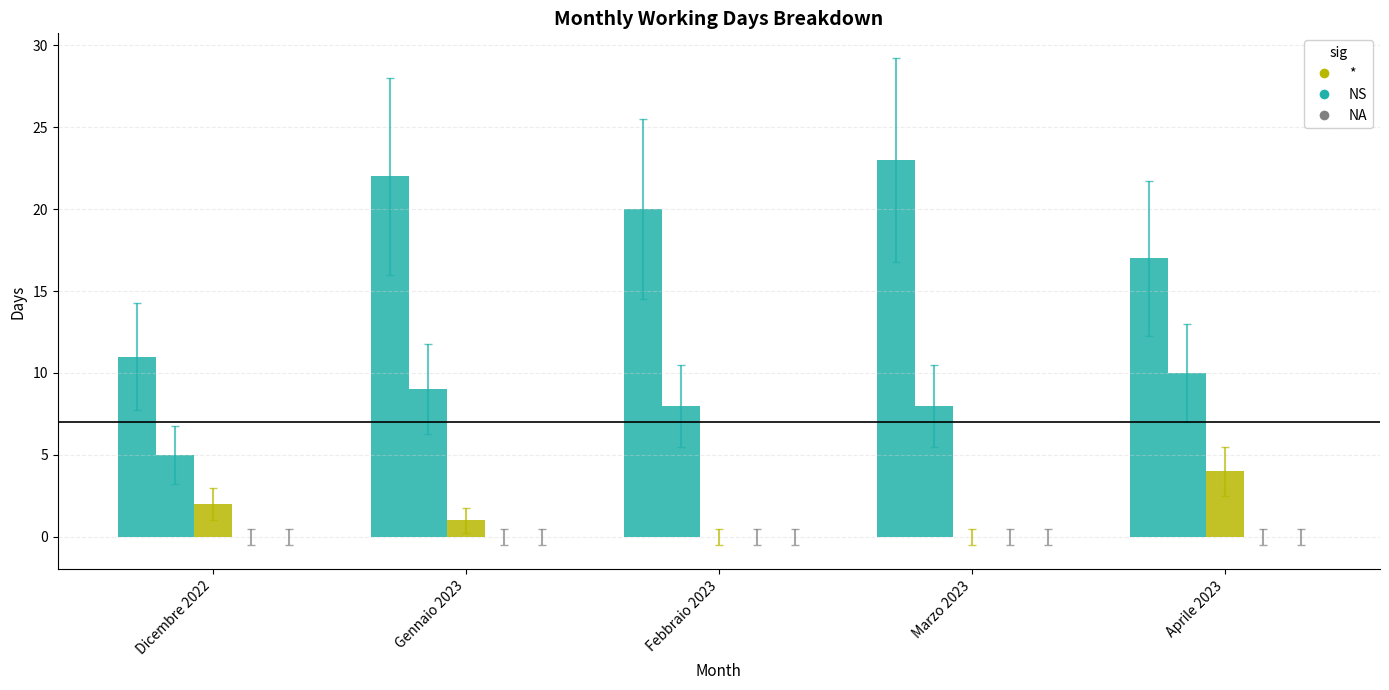

At which category is the sum across all series the highest?

Gennaio 2023